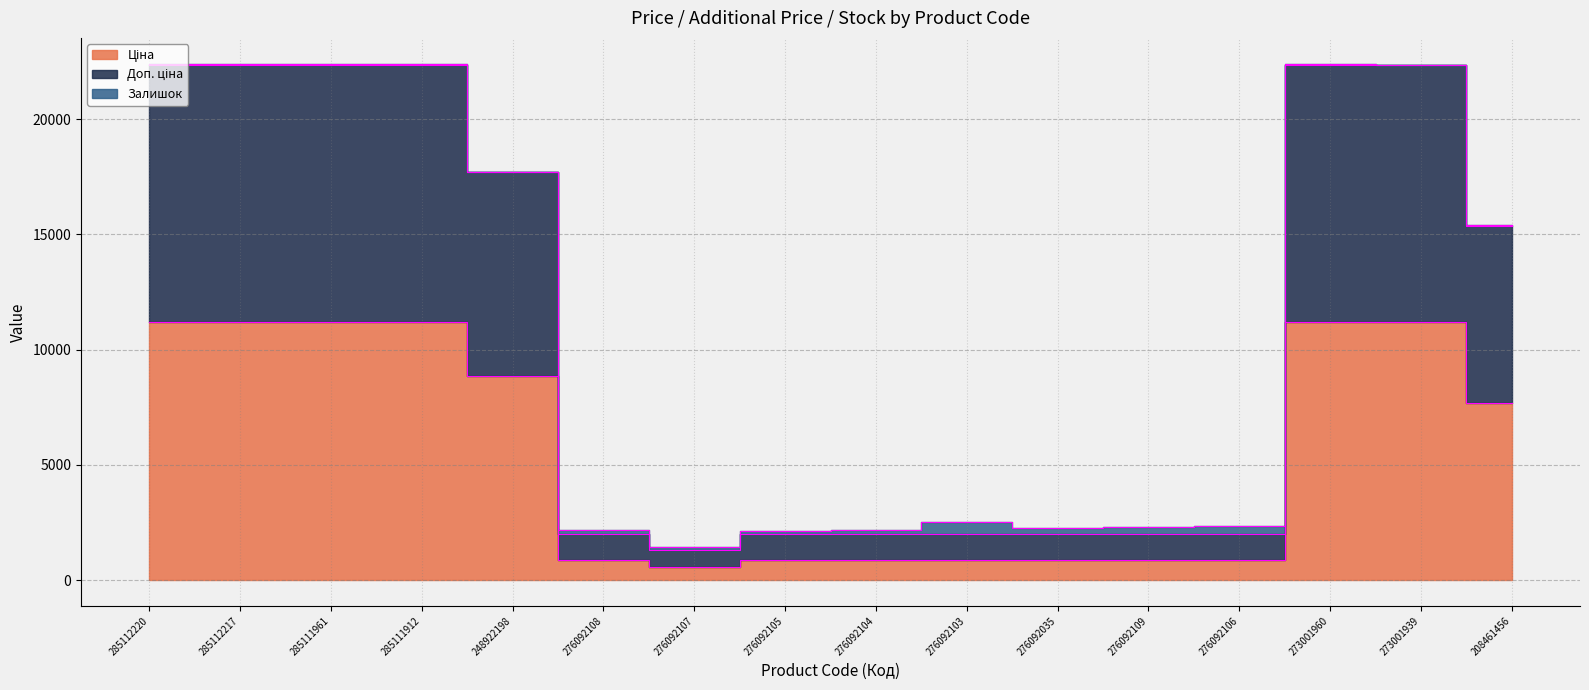

Is it true that Доп. ціна equals 1998.2 at 276092105?

True